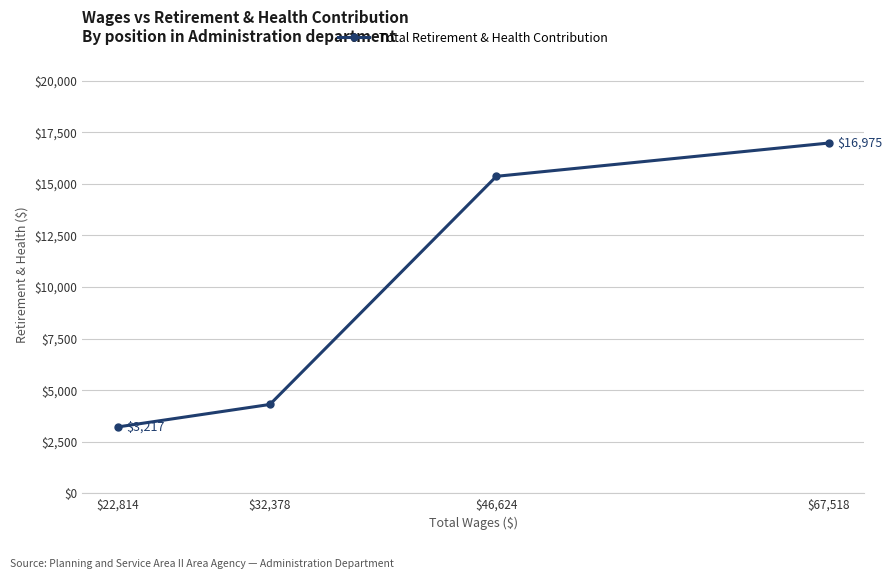

Which category has the lowest value across all series?

$22,814